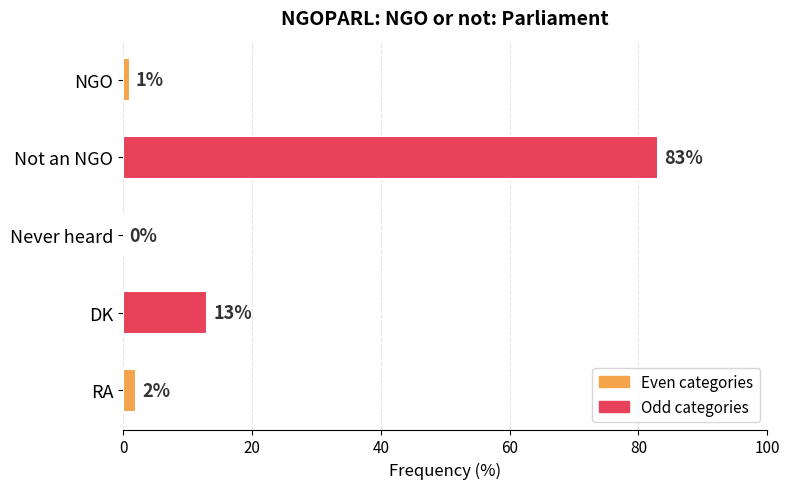

The value at NGO is 1. True or false?

True